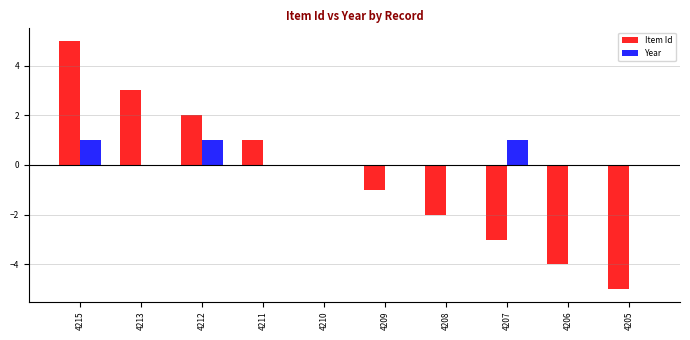

At which category is the sum across all series the highest?

4215